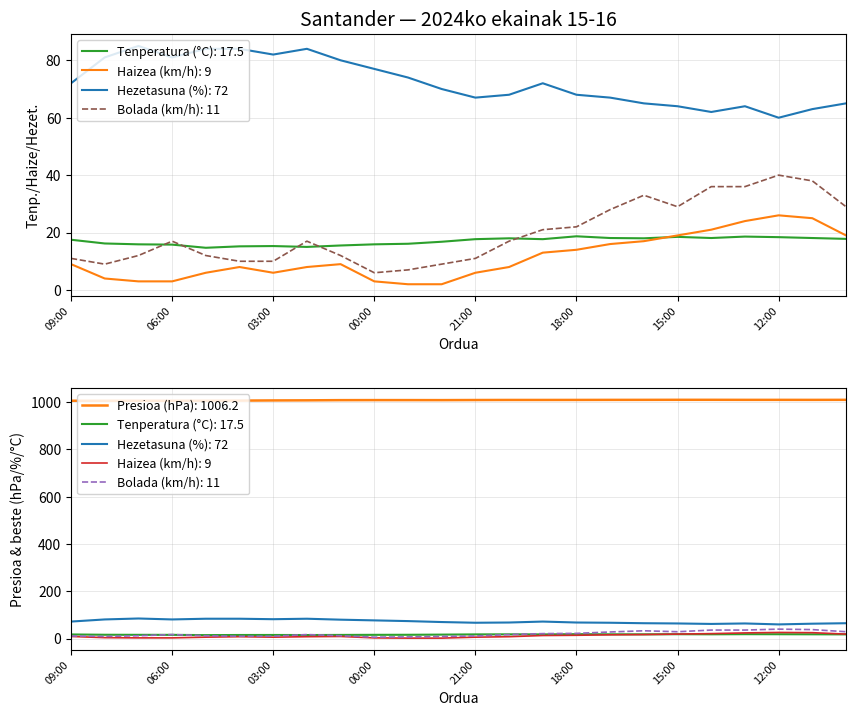

Where does the Bolada (km/h) series first go above 17?

19:00